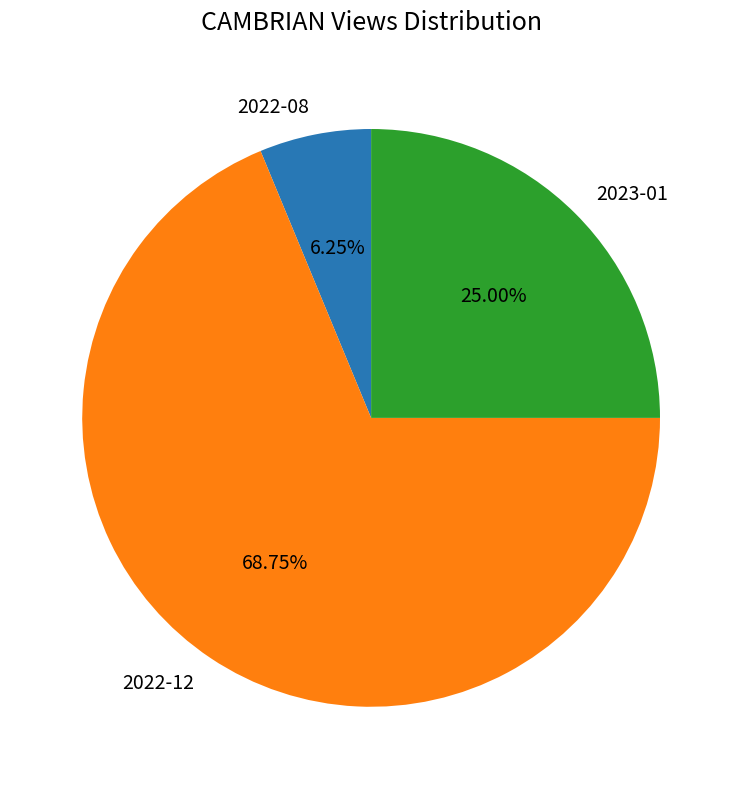

To the nearest percent, what is the combined percentage of 2022-12 and 2022-08?

75%